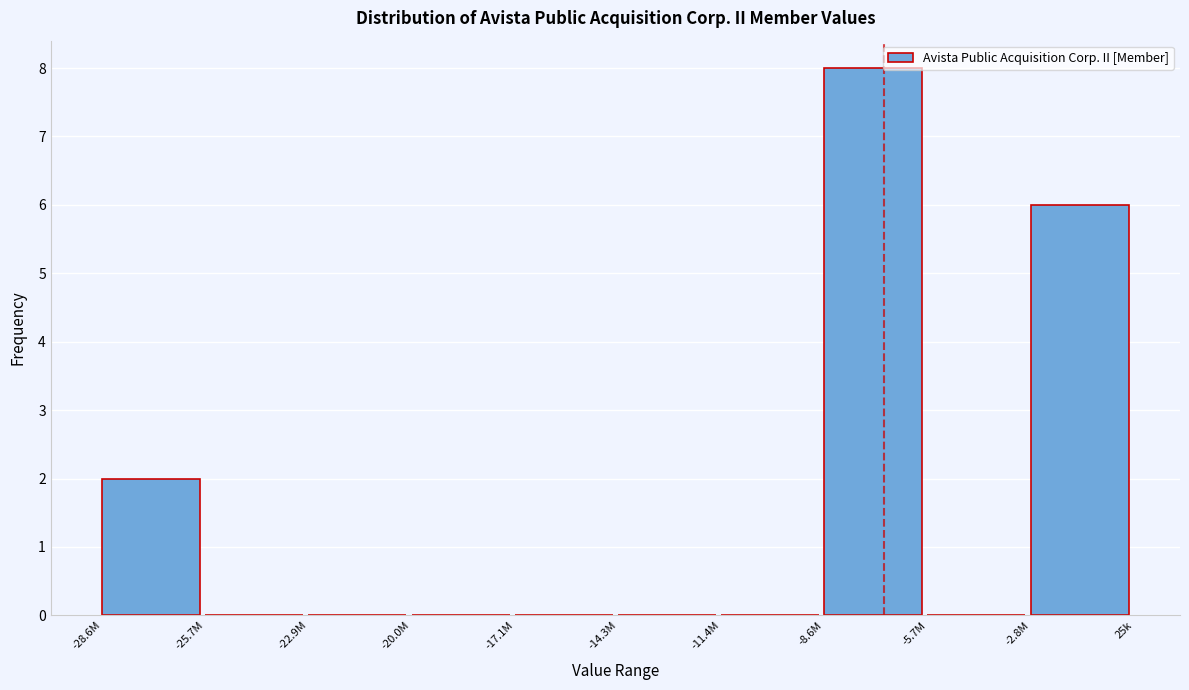

Reading left to right, list all the values displayed in this chart.

-28.6M=2	-25.7M=0	-22.9M=0	-20.0M=0	-17.1M=0	-14.3M=0	-11.4M=0	-8.6M=8	-5.7M=0	-2.8M=6